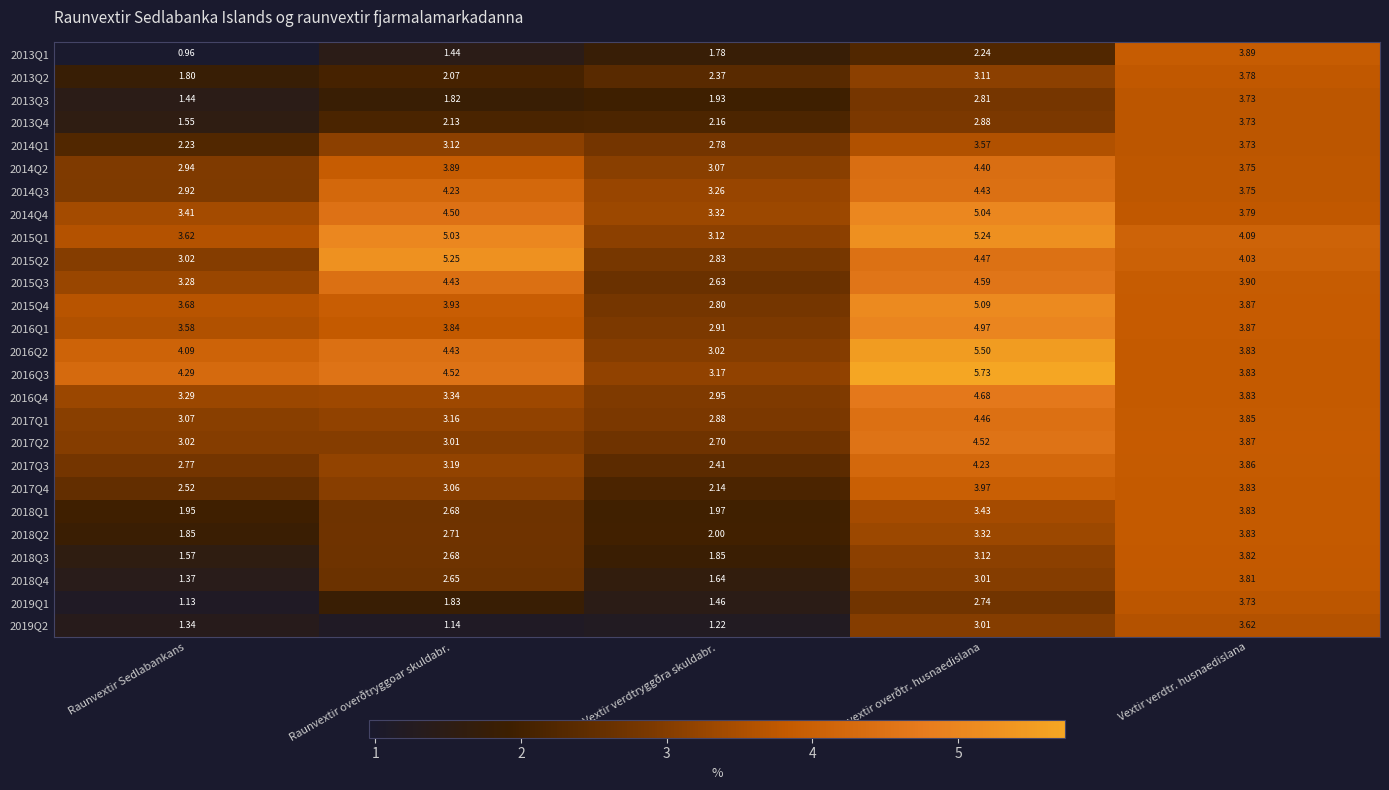

At which label is 2014Q1 closest to 2?

Raunvextir Sedlabankans